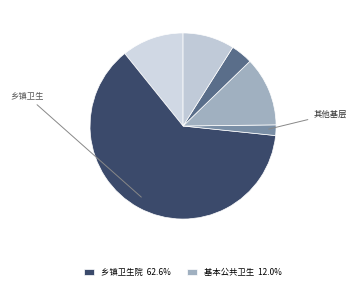

Is there any slice that represents more than half of the pie?

Yes